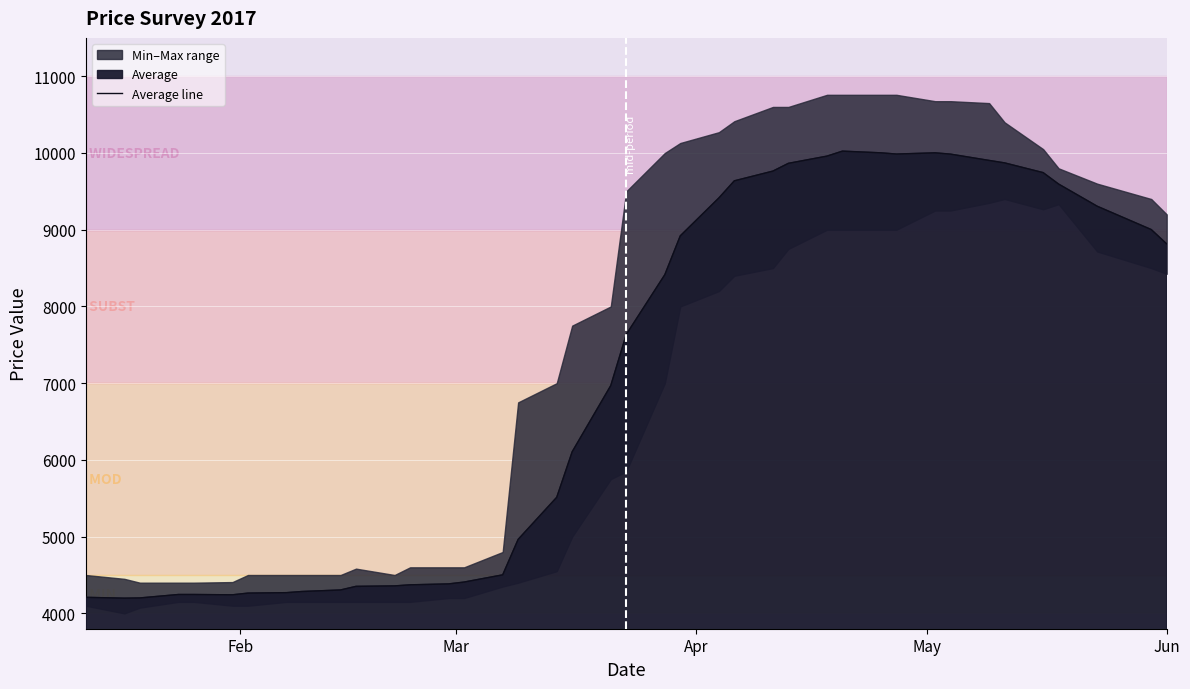

What is the lowest value of the Average line series?

4198